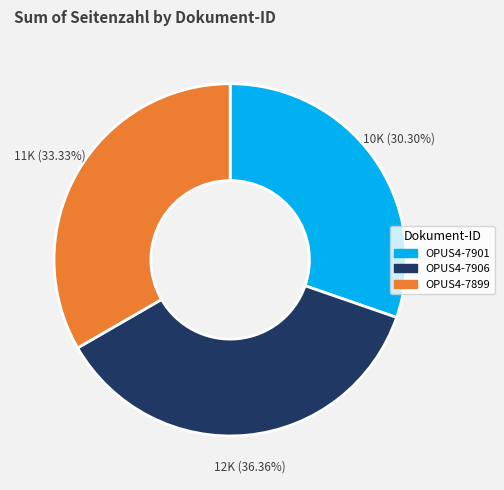

Between OPUS4-7906 and OPUS4-7901, which is larger?

OPUS4-7906